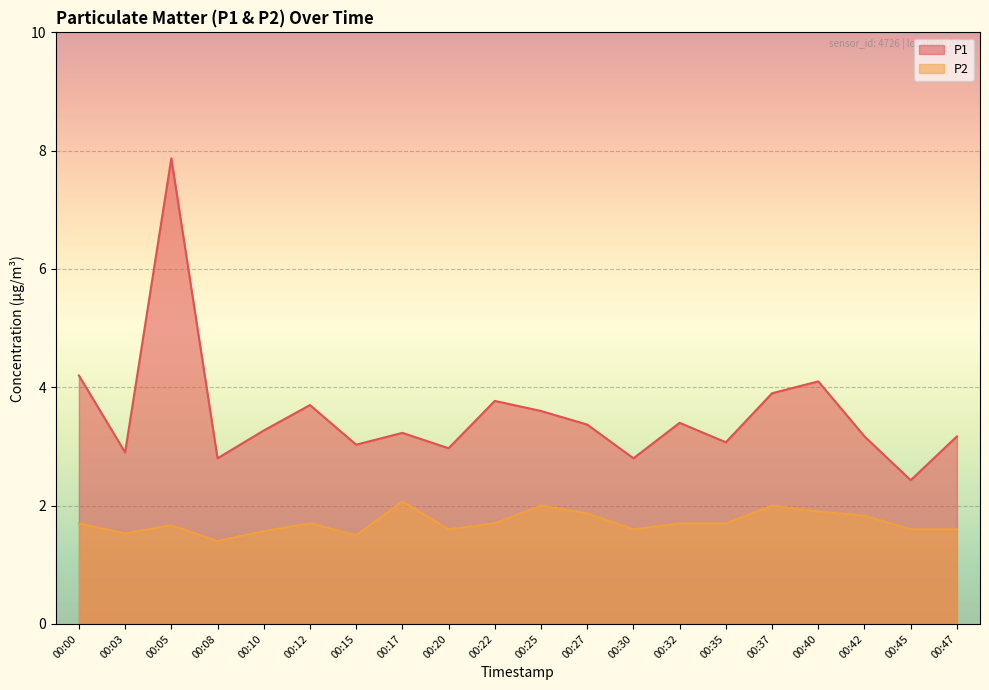

True or false: P2 and P1 intersect in this chart.

False